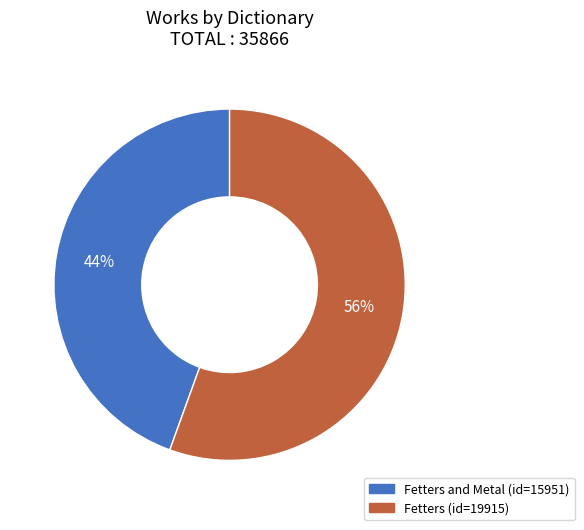

True or false: Fetters and Metal (id=15951) accounts for 44% of the total.

True